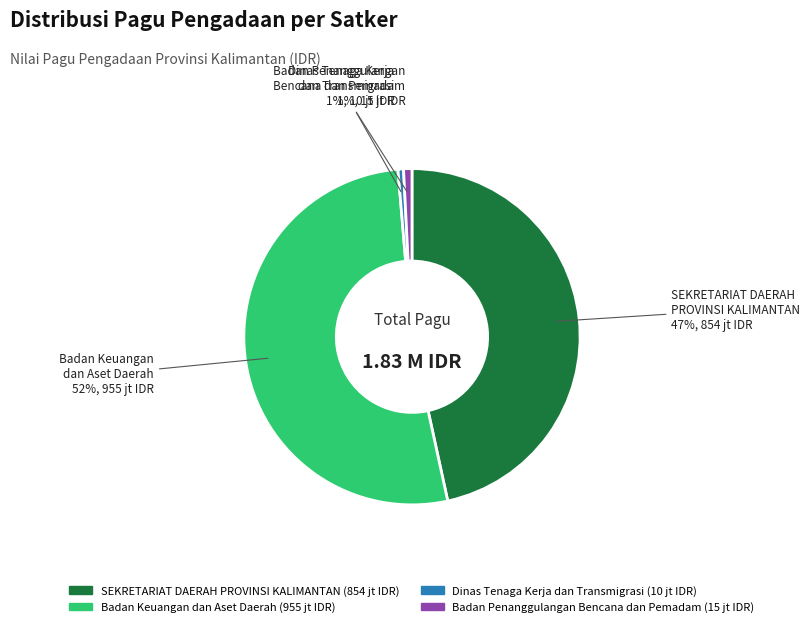

Is there a majority slice in this chart?

Yes